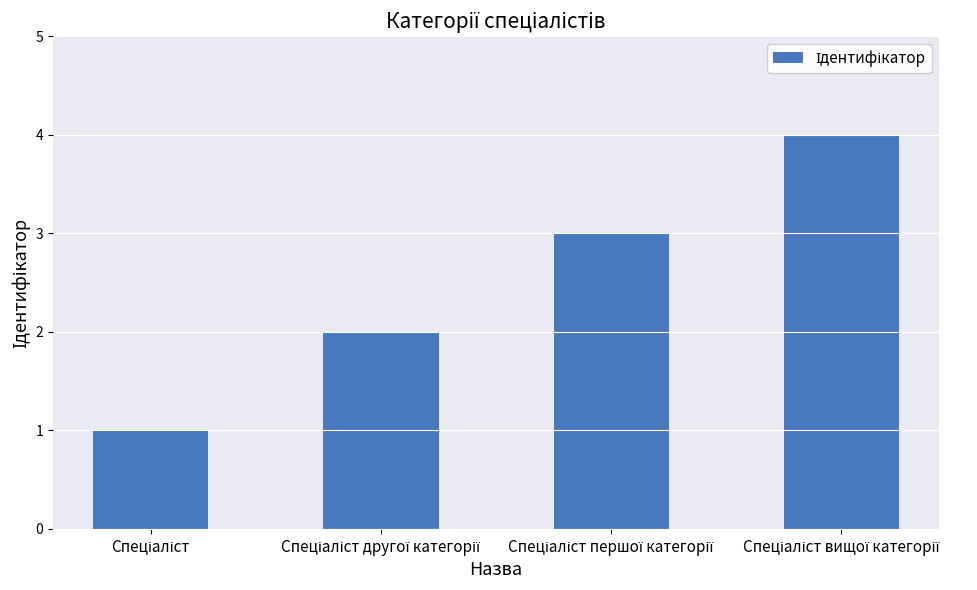

What is the difference between the maximum and minimum values?

3